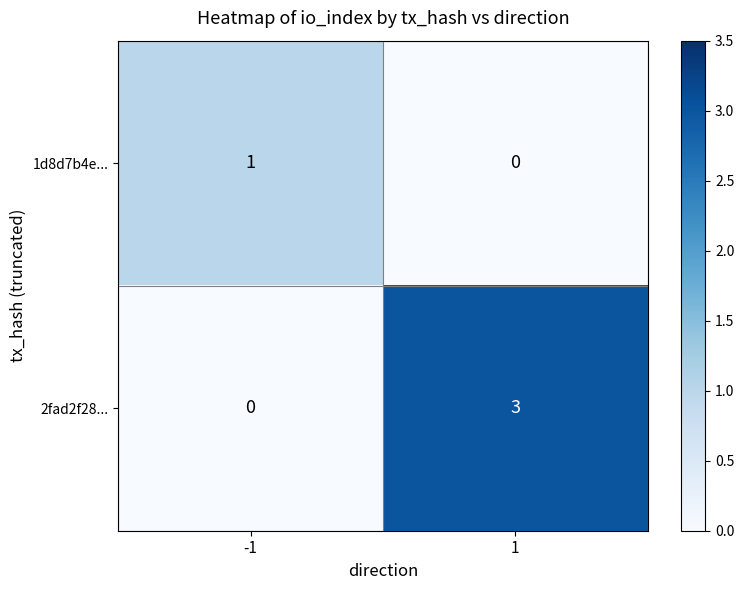

Is the value of 1d8d7b4e... at -1 greater than the value of 2fad2f28... at -1?

Yes